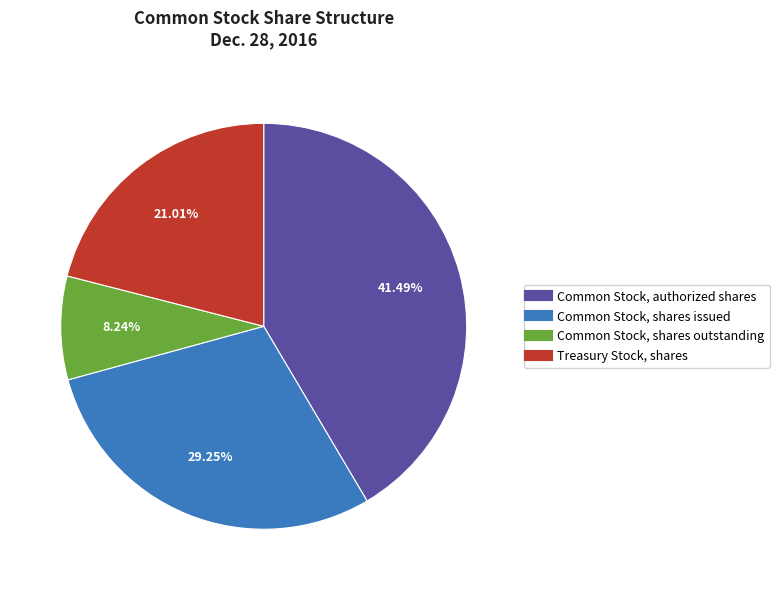

What percentage do Common Stock, shares issued and Treasury Stock, shares together represent?

50.3%